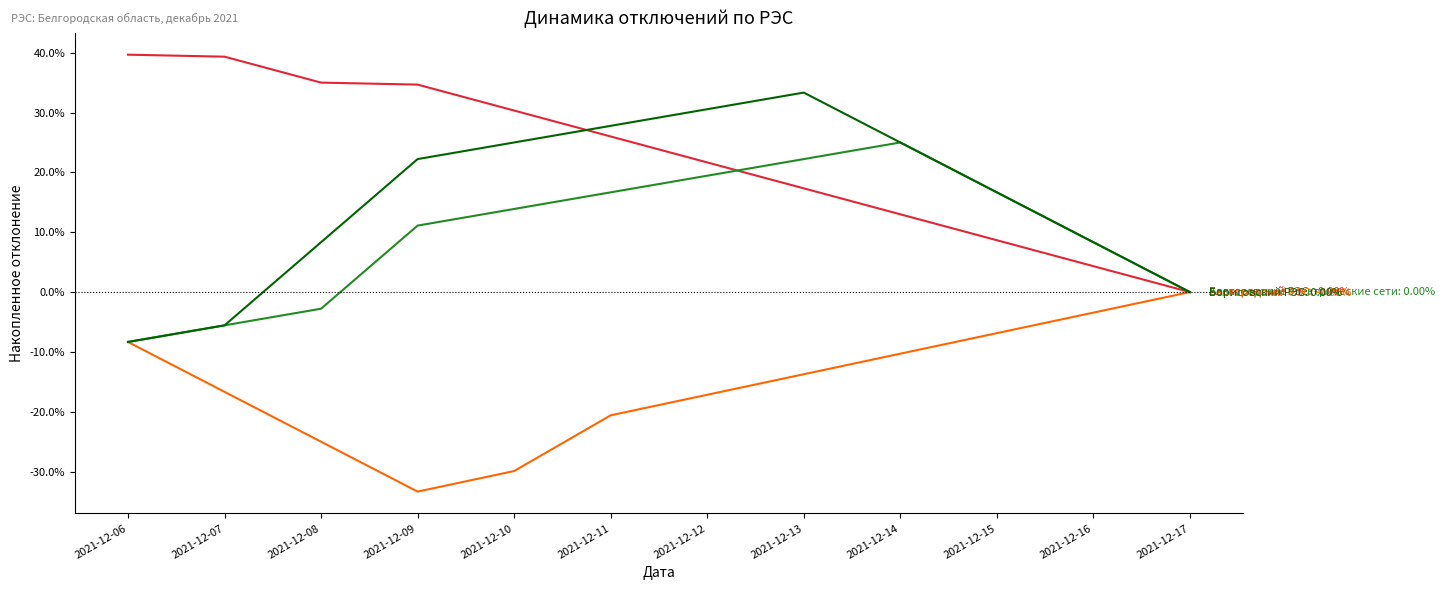

What is the total value across all series at 2021-12-11?

49.9